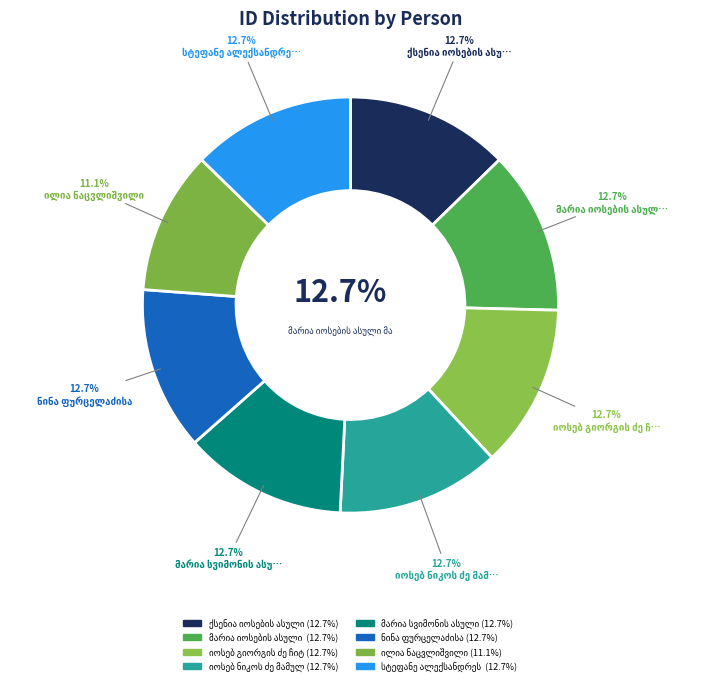

Is ნინა ფურცელაძისა the majority of the pie?

No